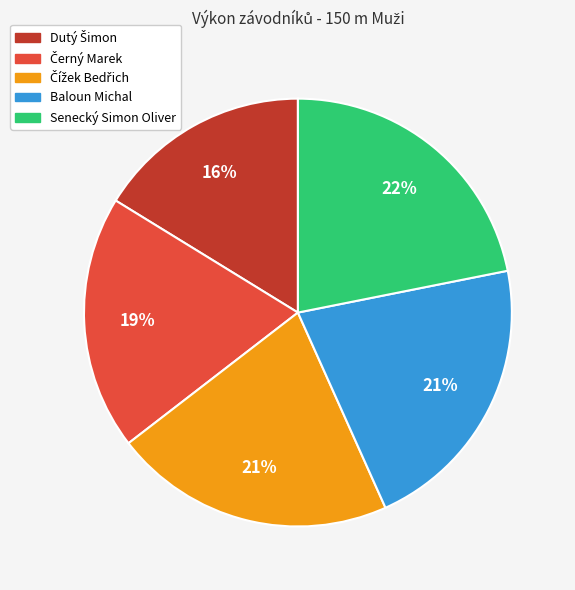

How many segments does this pie chart have?

5